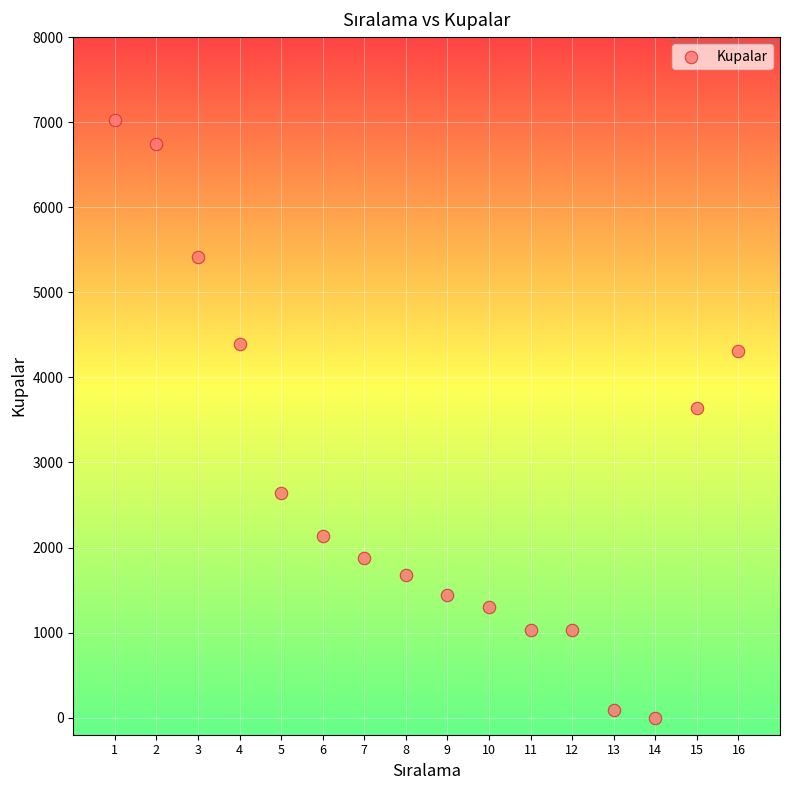

What is the range of Y values (max minus min)?

7030